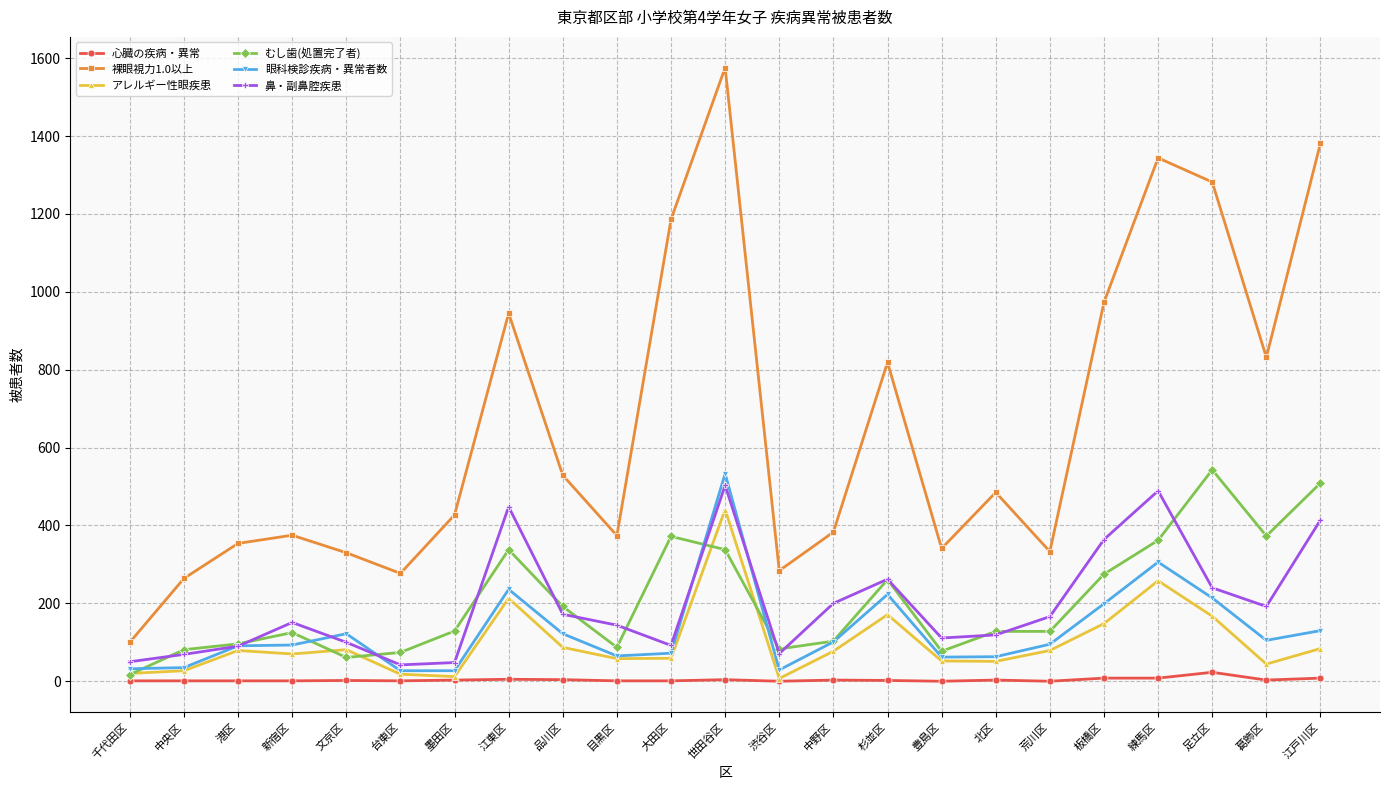

What is the label of the 18th point from the right?

台東区